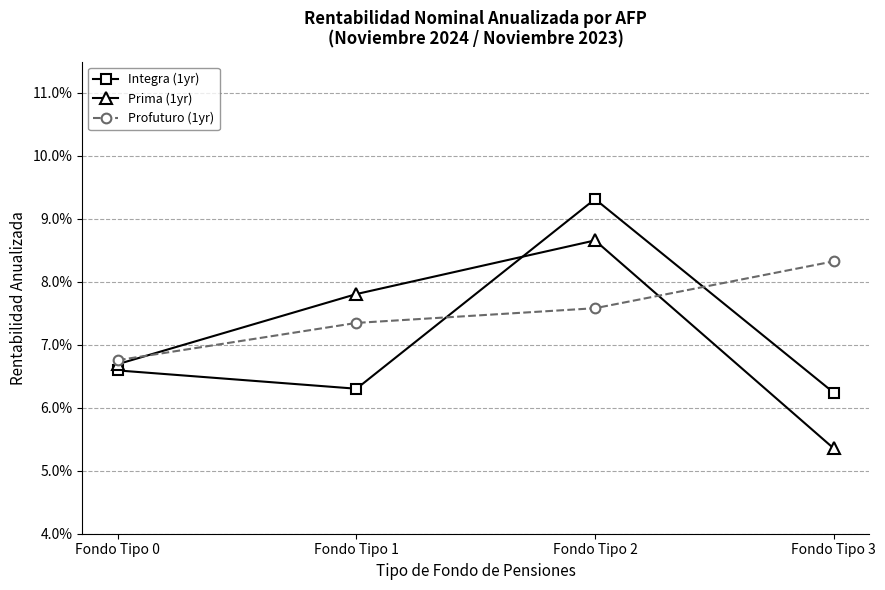

Is this an area chart (filled region under the line)?

No